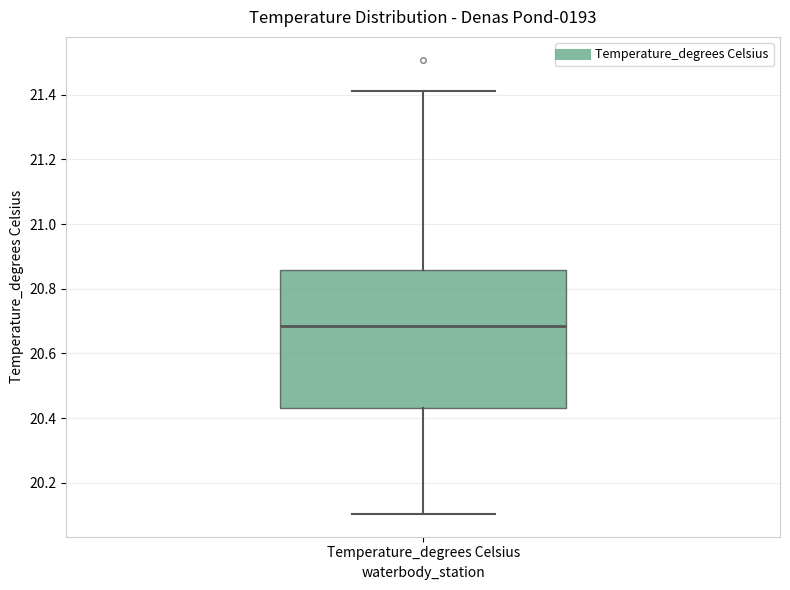

Where is the lower edge of the box for Temperature_degrees Celsius on the y-axis? The values are not printed on the chart, so give them approximately, as read against the axis.

20.44